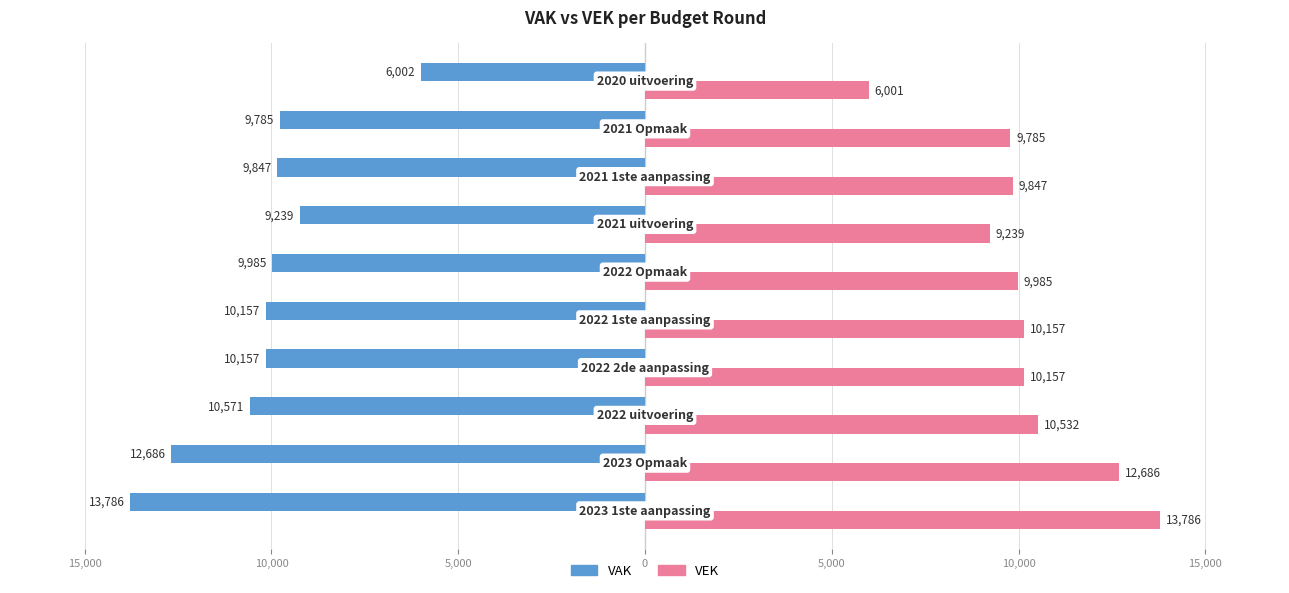

What are all the series names shown in the legend?

VAK, VEK